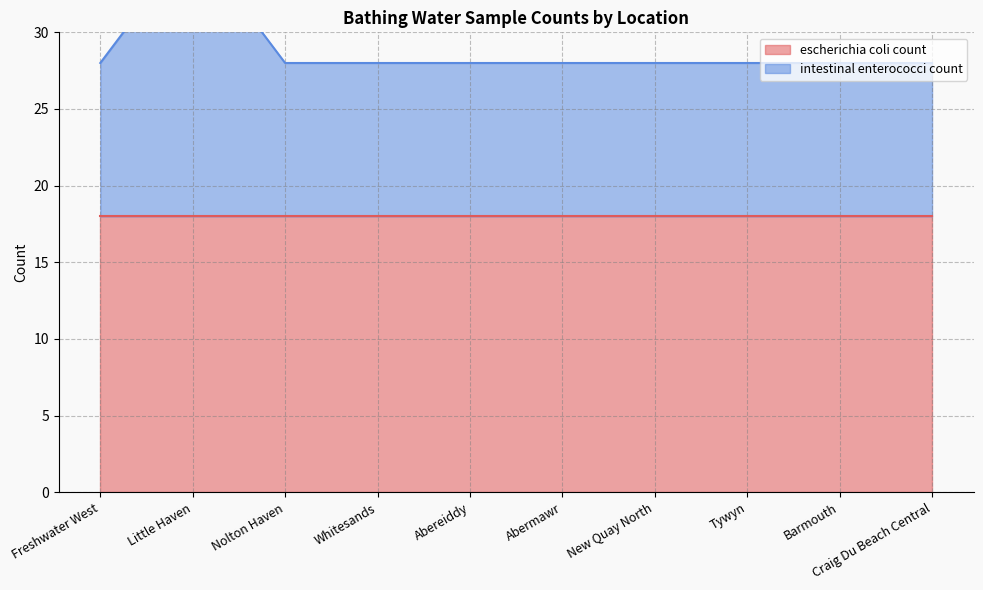

Reading left to right, transcribe all the data shown in this chart.

28	36	28	28	28	28	28	28	28	28